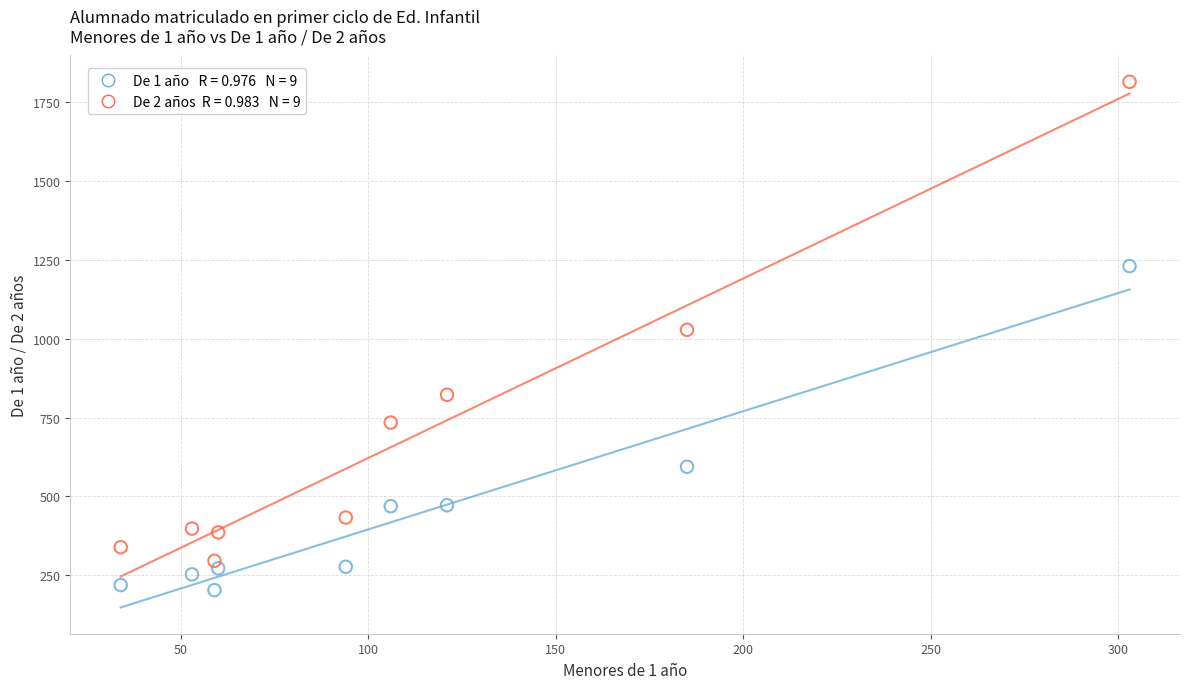

Across all series, what Y value is closest to 1008?

1028